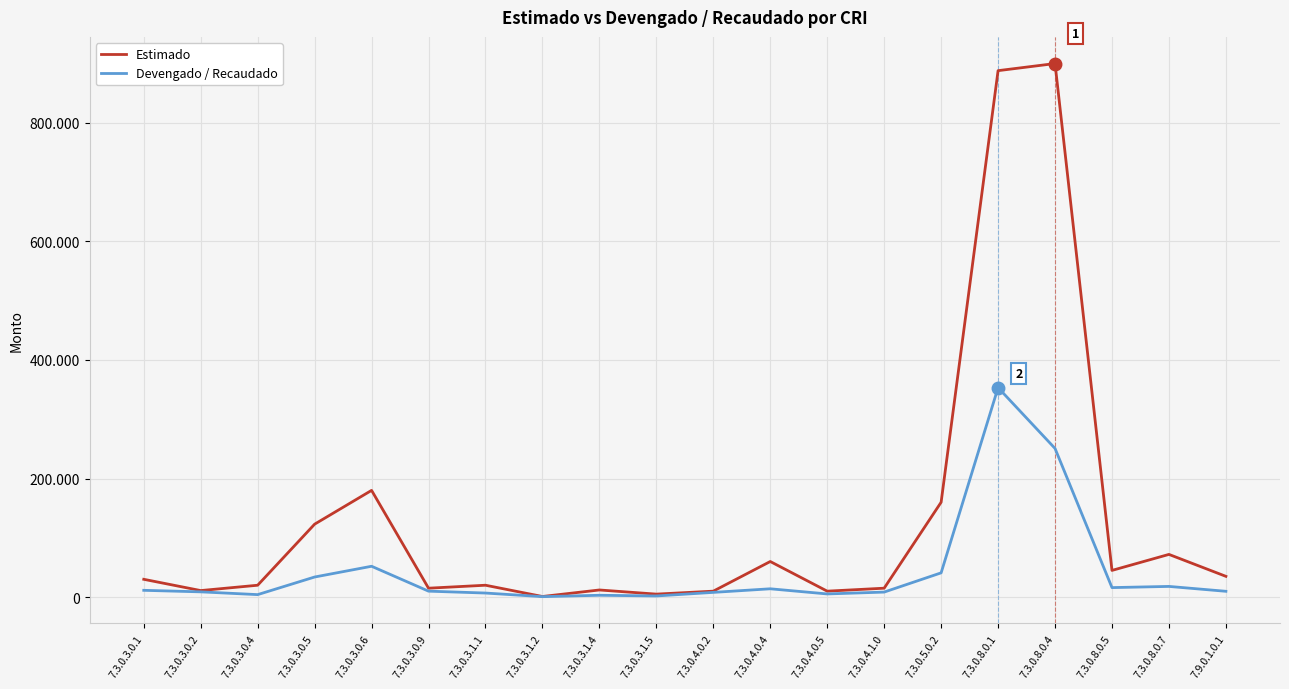

What position from the right is 7.9.0.1.0.1?

1